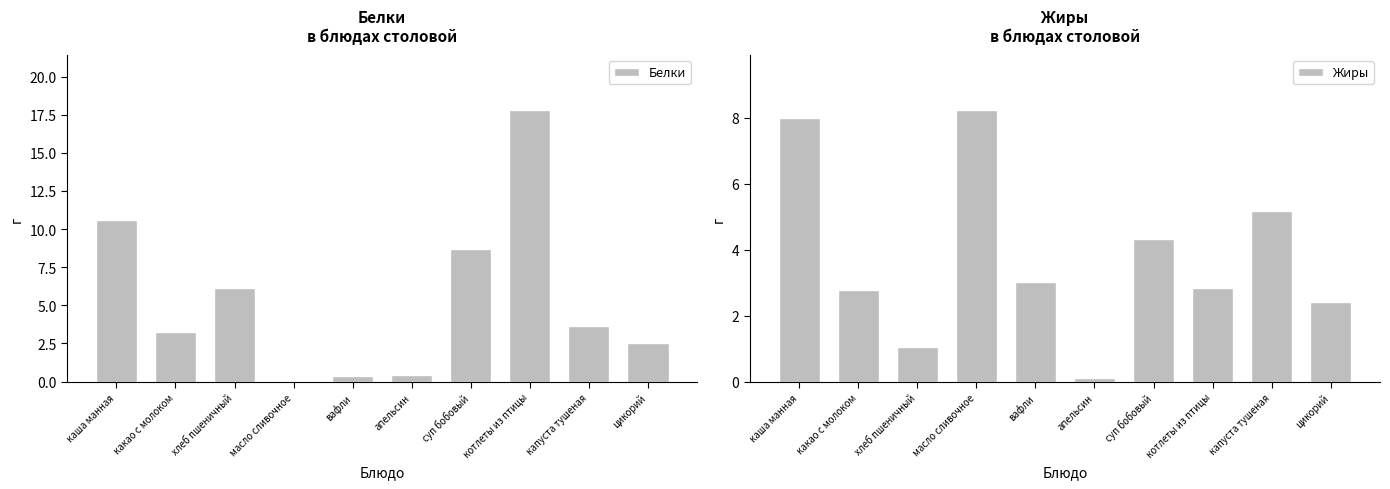

True or false: Жиры has a value of 4.9 at вафли.

False